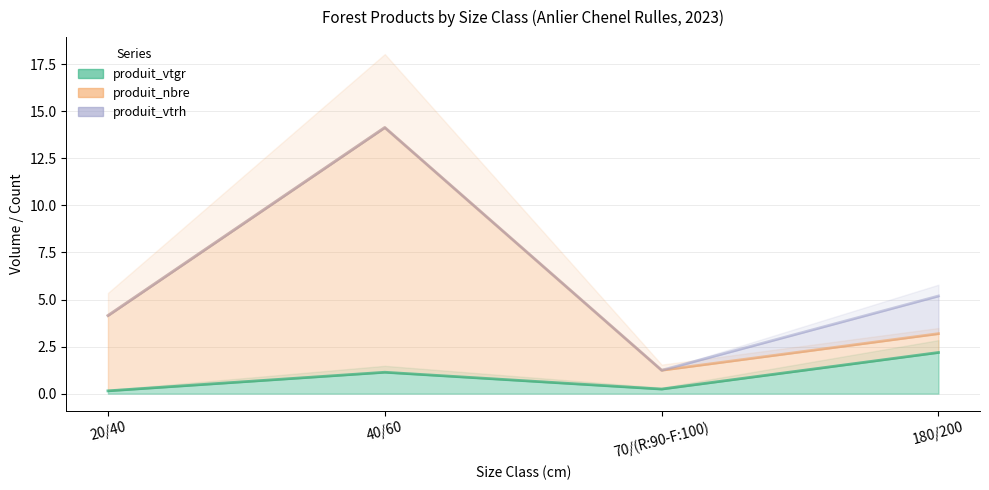

Between 180/200 and 20/40, which is larger?

180/200